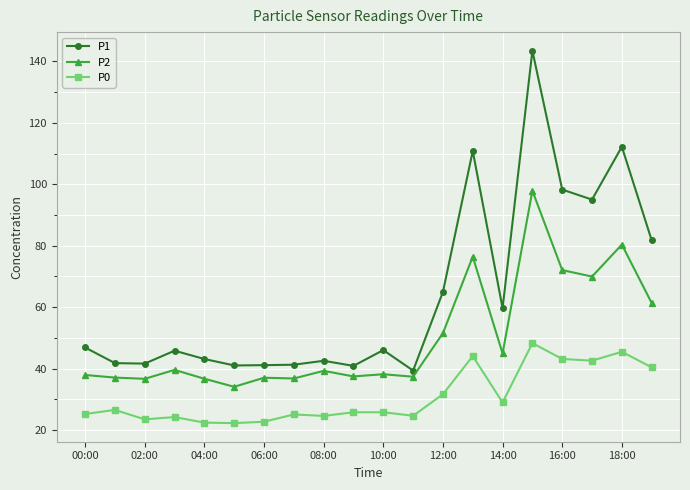

Which series has the largest range (max minus min)?

P1